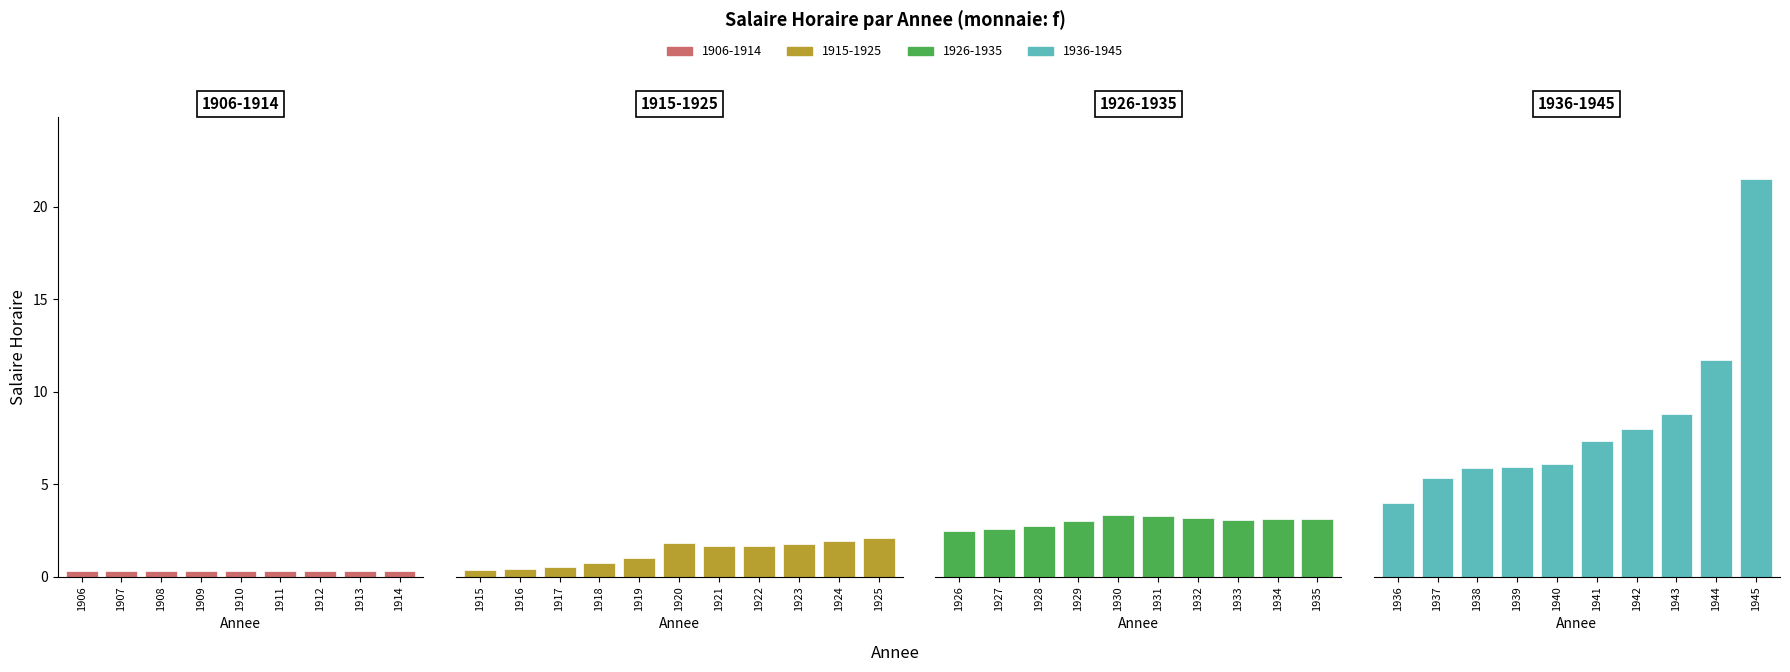

Rank the categories by value from highest to lowest.

1945, 1944, 1943, 1942, 1941, 1940, 1939, 1938, 1937, 1936, 1930, 1931, 1932, 1935, 1934, 1933, 1929, 1928, 1927, 1926, 1925, 1924, 1920, 1923, 1922, 1921, 1919, 1918, 1917, 1916, 1915, 1912, 1913, 1914, 1910, 1911, 1907, 1908, 1909, 1906